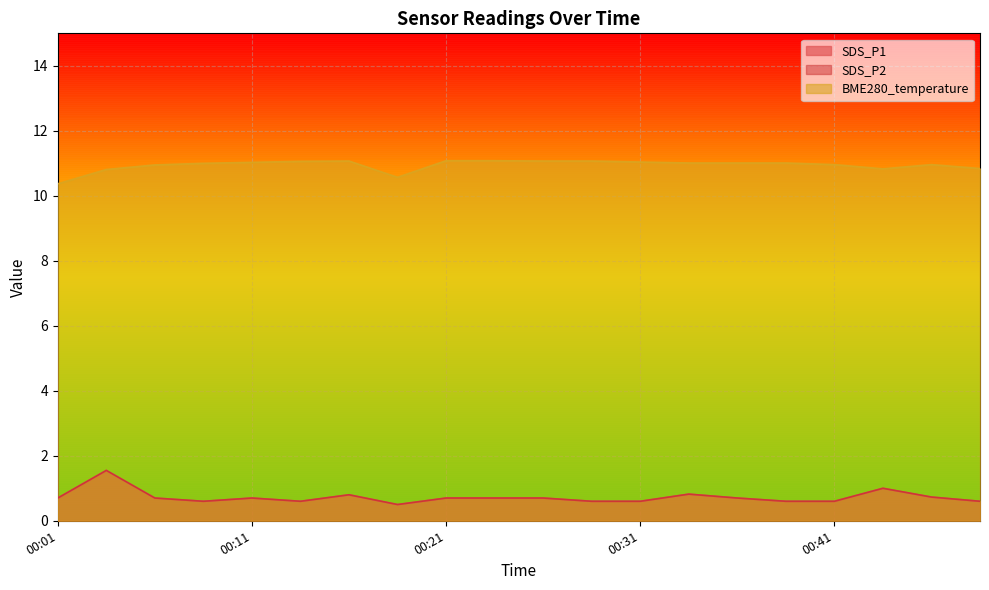

What is the sum of all BME280_temperature values?

218.8